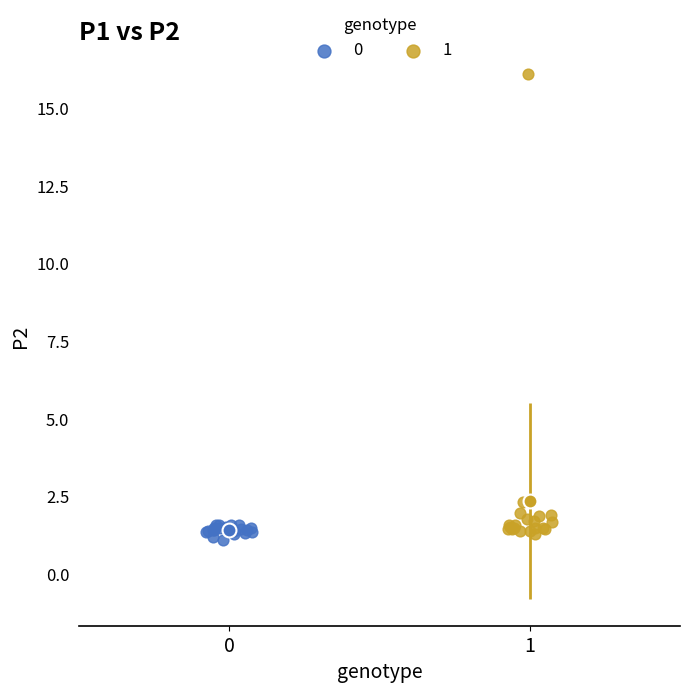

What are all the series names shown in the legend?

0, 1